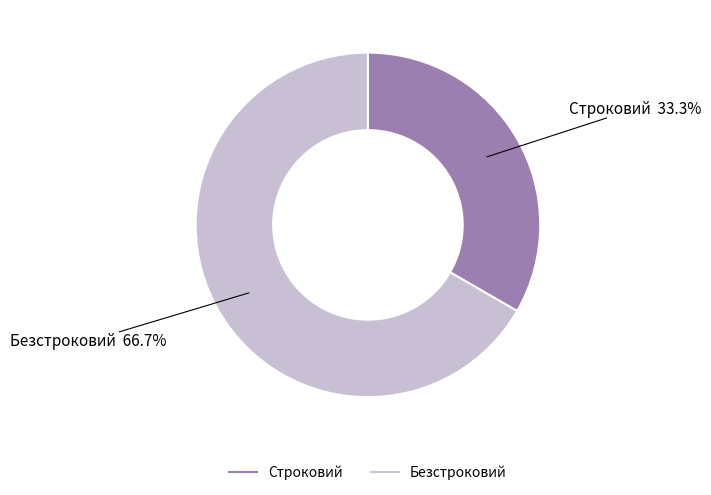

To the nearest percent, what is the difference between the largest and smallest slice percentages?

33%